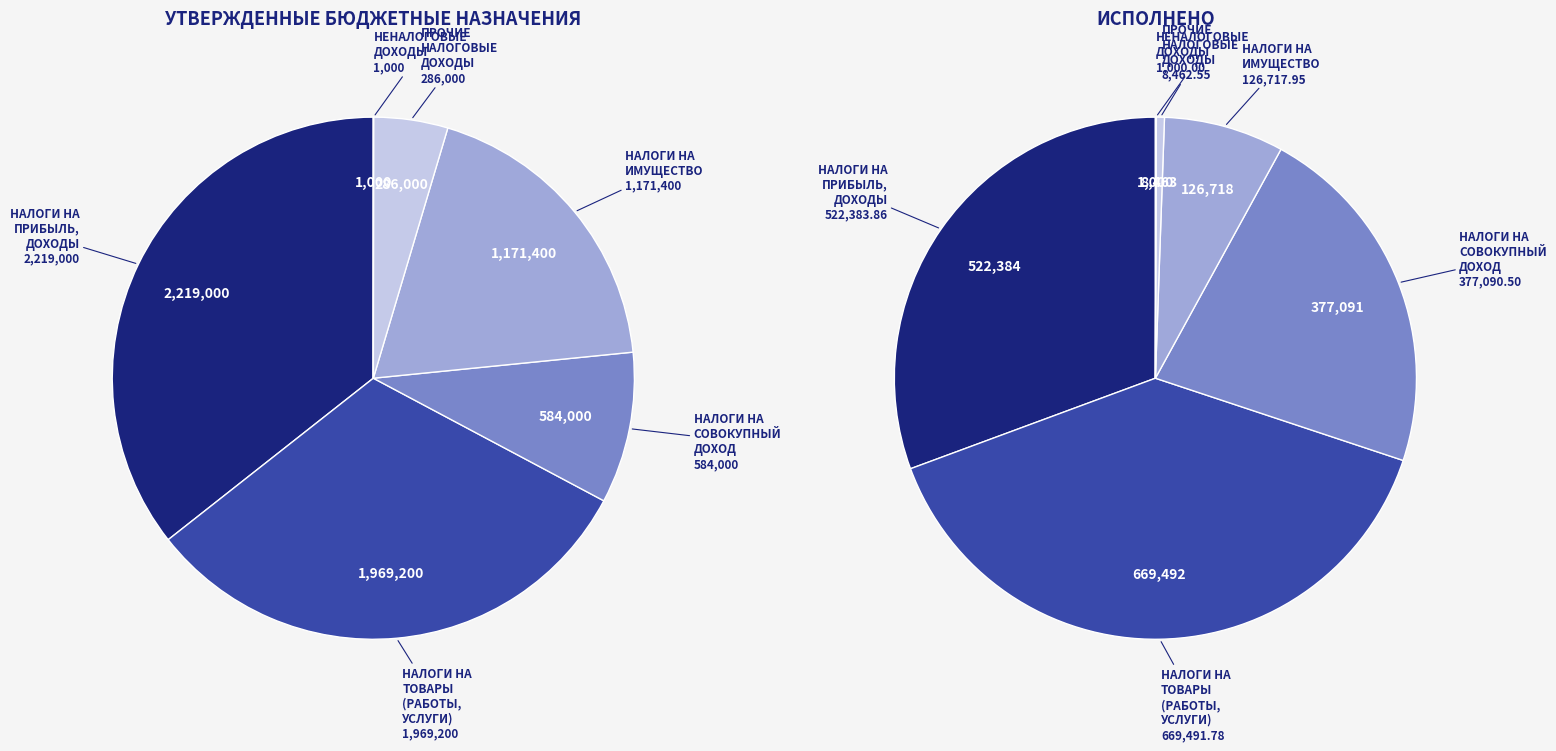

How many segments does this pie chart have?

6